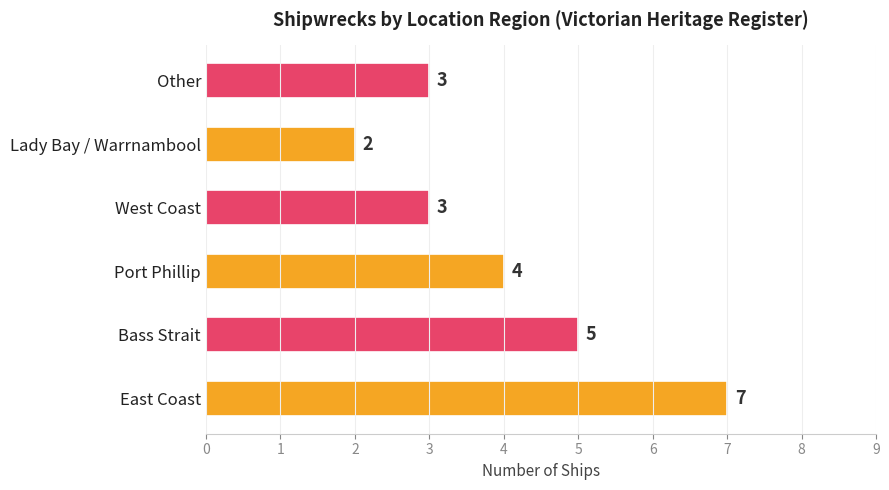

How many distinct data groups are displayed?

1